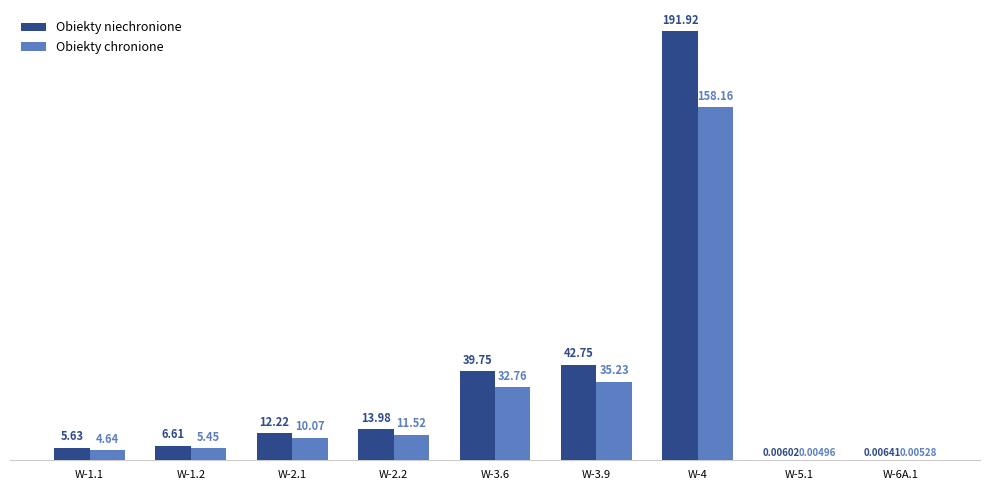

Between W-1.1 and W-5.1, which series saw the biggest shift?

Obiekty niechronione